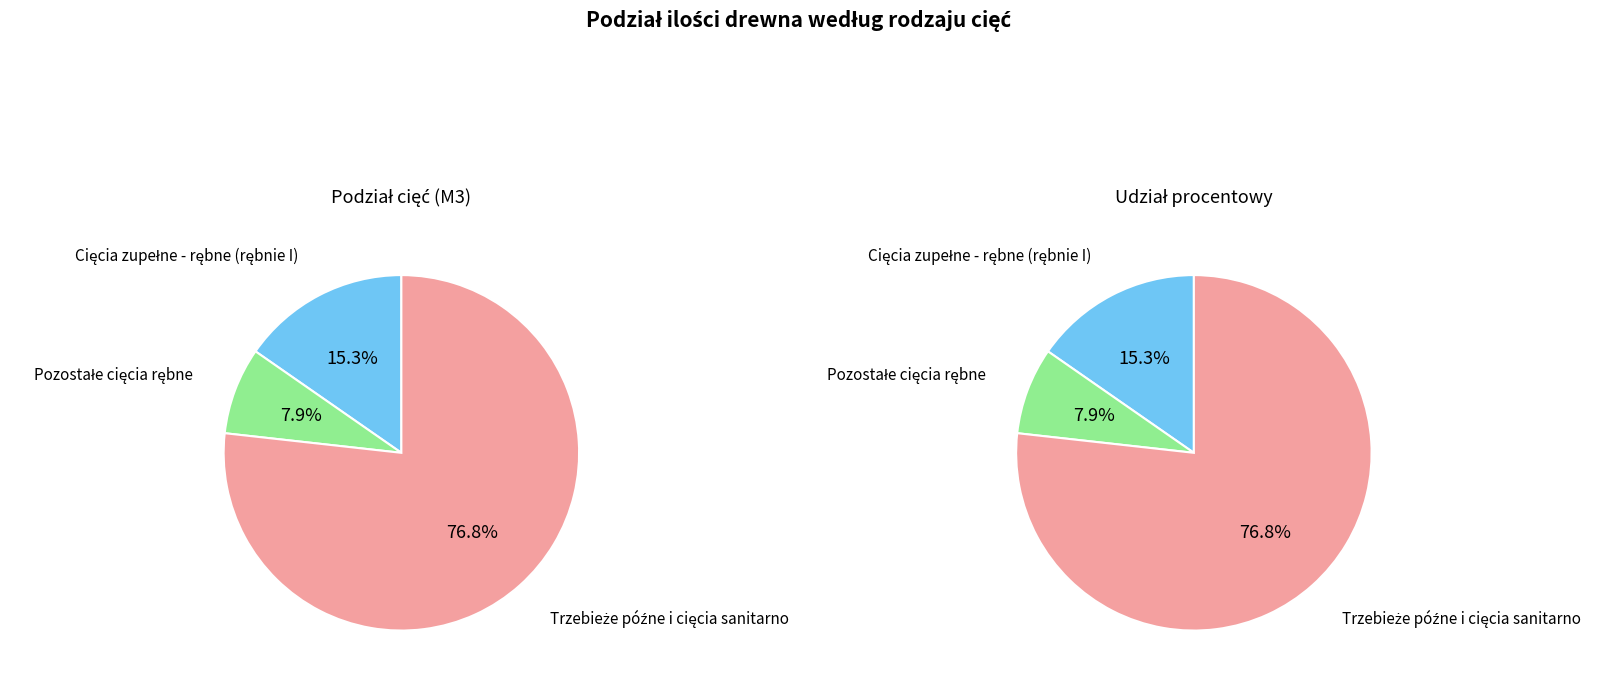

What portion of the pie excludes Cięcia zupełne - rębne (rębnie I)?

84.7%